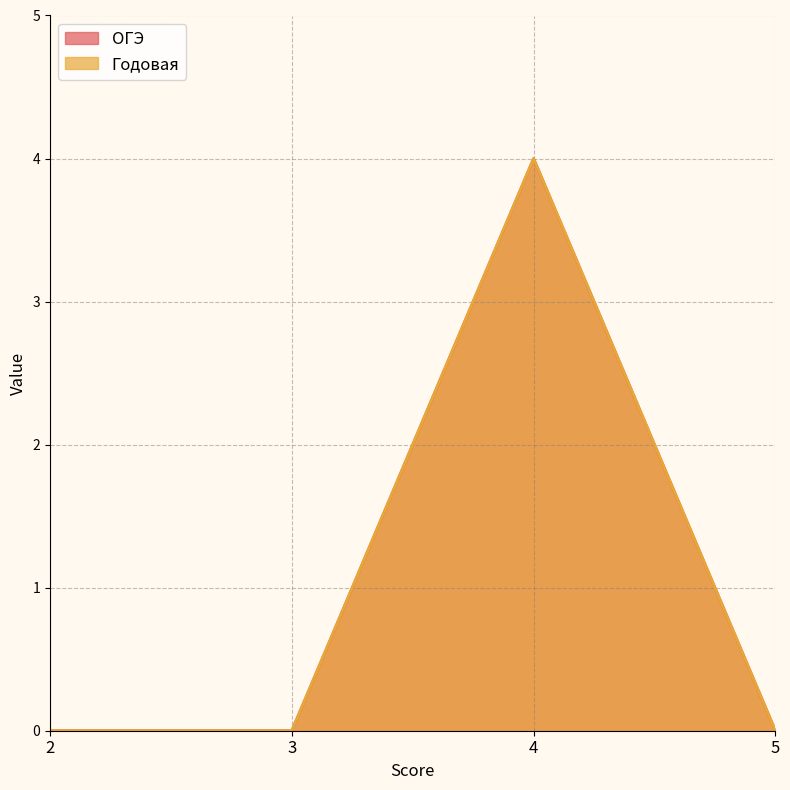

How many interior local peaks does the ОГЭ series have?

1